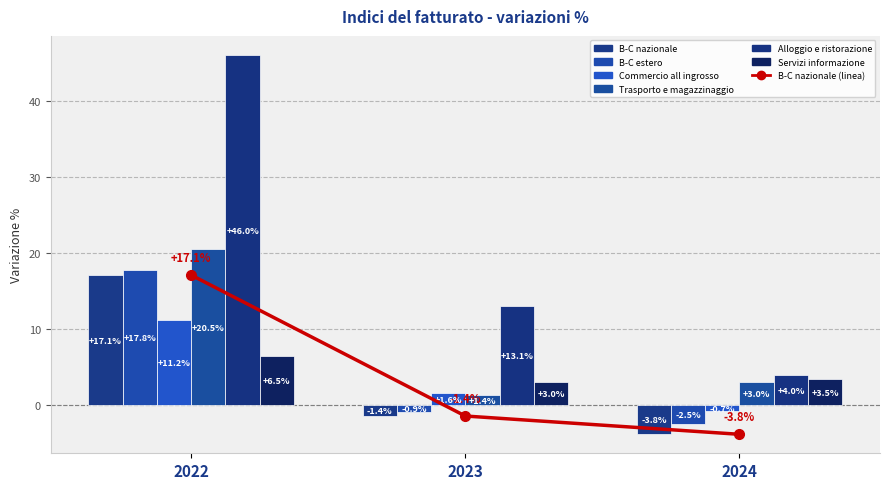

Reading right to left, what are all the values shown in this chart?

B-C nazionale: 2024=-3.8	2023=-1.4	2022=17.1
B-C estero: 2024=-2.5	2023=-0.9	2022=17.8
Commercio all ingrosso: 2024=-0.7	2023=1.6	2022=11.2
Trasporto e magazzinaggio: 2024=3.0	2023=1.4	2022=20.5
Alloggio e ristorazione: 2024=4.0	2023=13.1	2022=46.0
Servizi informazione: 2024=3.5	2023=3.0	2022=6.5